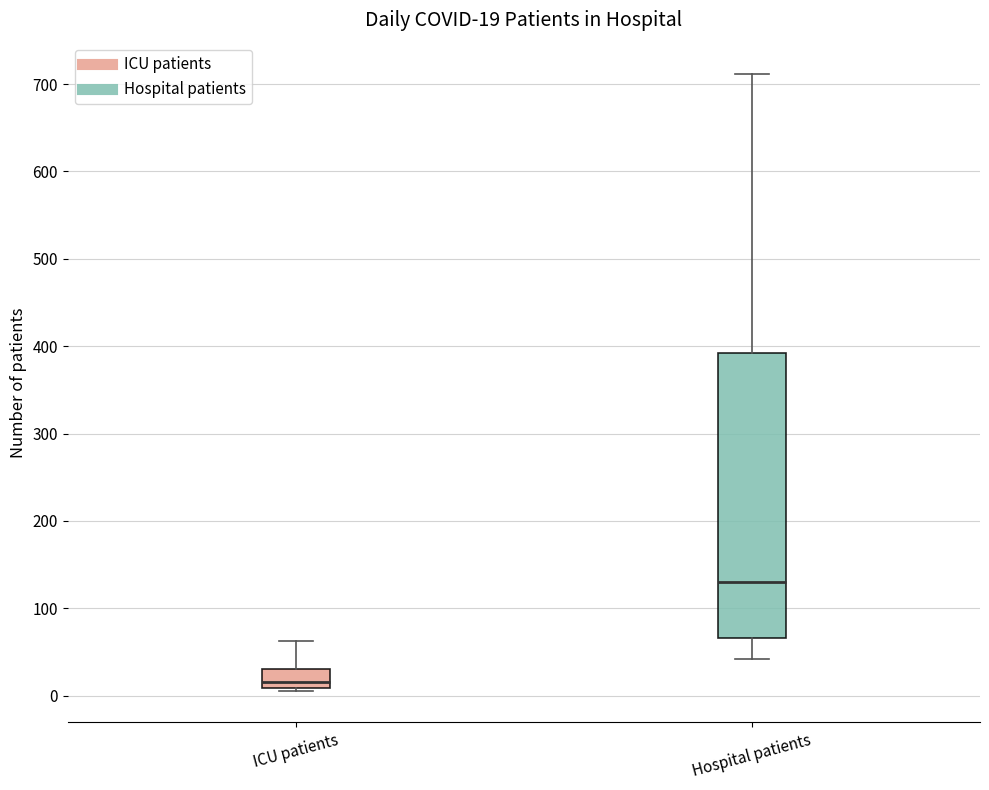

Which box is the tallest, from its lower edge to its upper edge?

Hospital patients